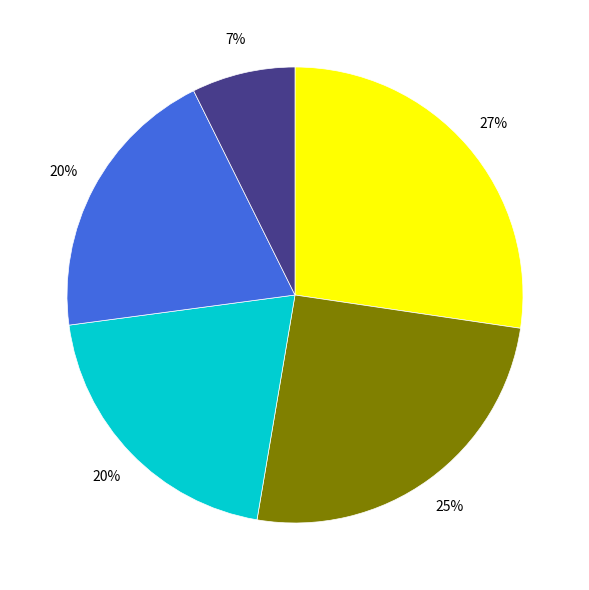

Does any single category account for the majority?

No